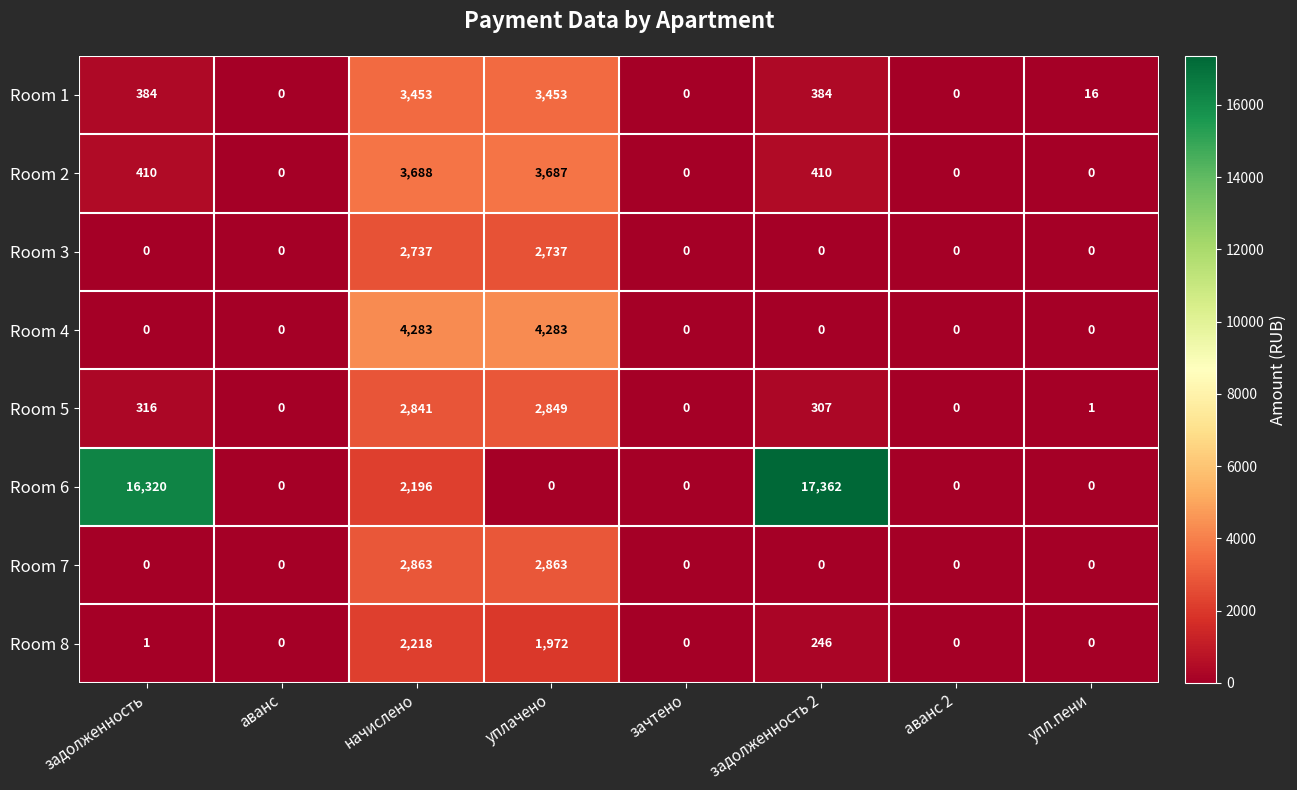

How many data points in Room 8 are less than 1?

4